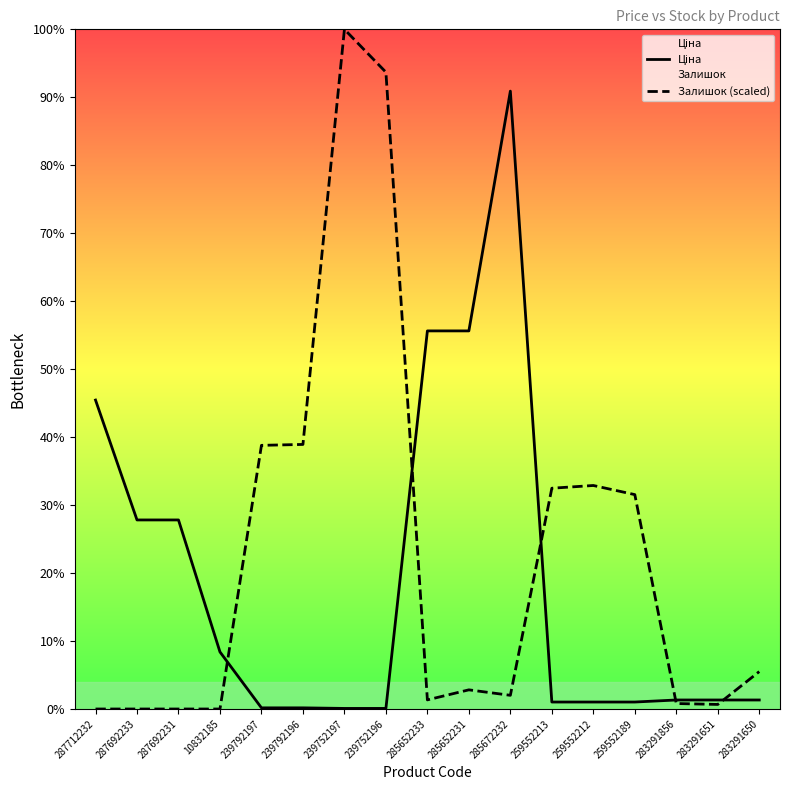

Rank the series at 287712232 from highest to lowest value.

Ціна, Залишок (scaled)